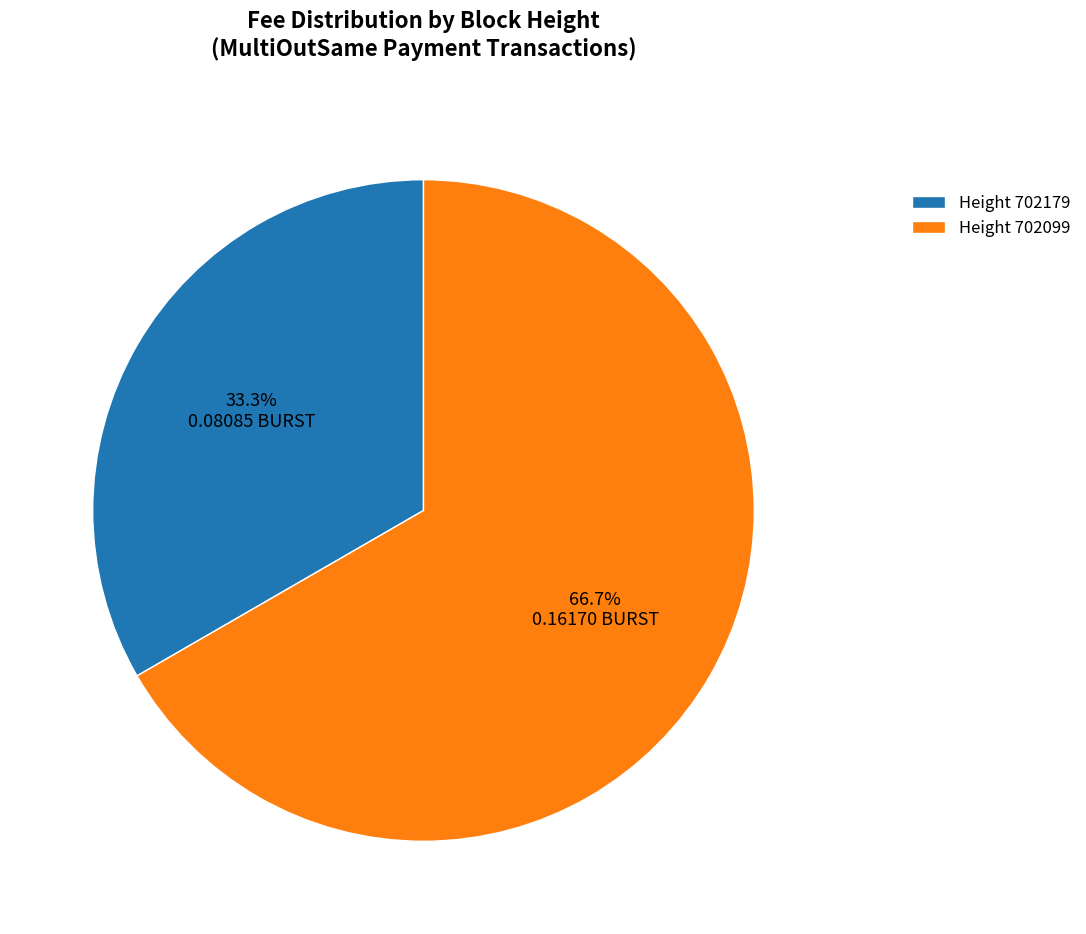

Does any single category account for the majority?

Yes